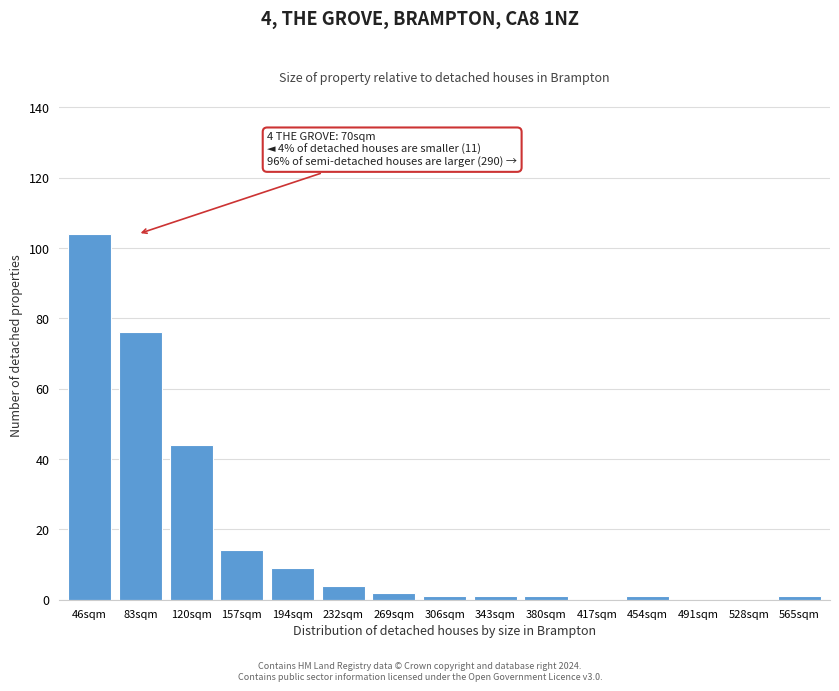

Reading right to left, transcribe all the data shown in this chart.

565sqm=1	528sqm=0	491sqm=0	454sqm=1	417sqm=0	380sqm=1	343sqm=1	306sqm=1	269sqm=2	232sqm=4	194sqm=9	157sqm=14	120sqm=44	83sqm=76	46sqm=104